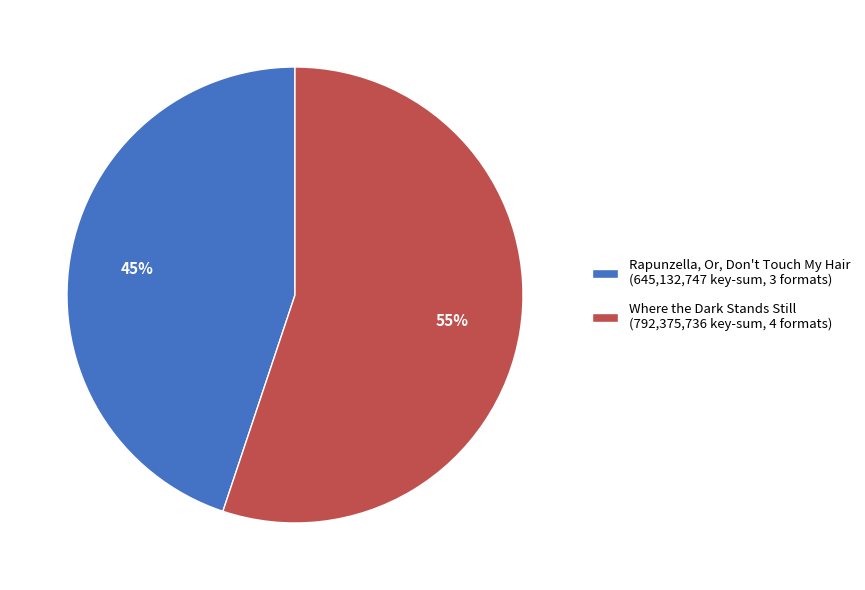

Is the sum of Where the Dark Stands Still (792,375,736 key-sum, 4 formats) and Rapunzella, Or, Don't Touch My Hair (645,132,747 key-sum, 3 formats) greater than half?

Yes